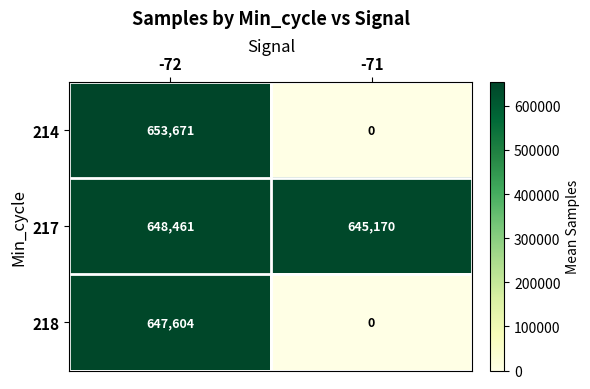

Which label corresponds to the largest value in the chart?

-72